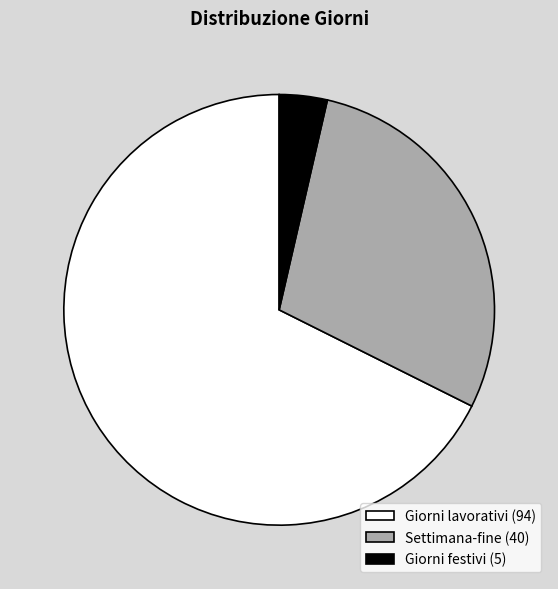

True or false: Giorni lavorativi (94) accounts for 54% of the total.

False